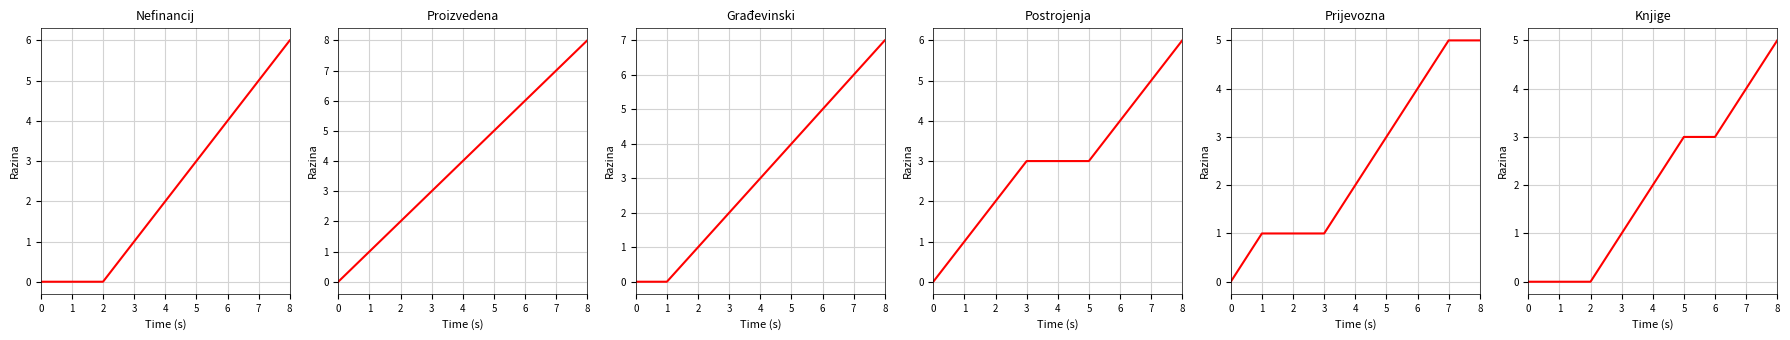

True or false: Građevinski objekti has a value of 1 at 3.

False